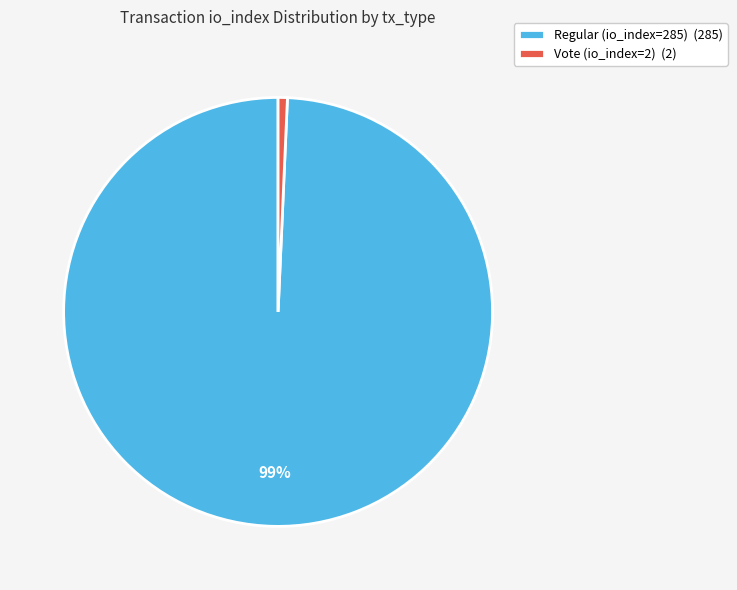

Which category has the smallest portion of the pie?

Vote (io_index=2)